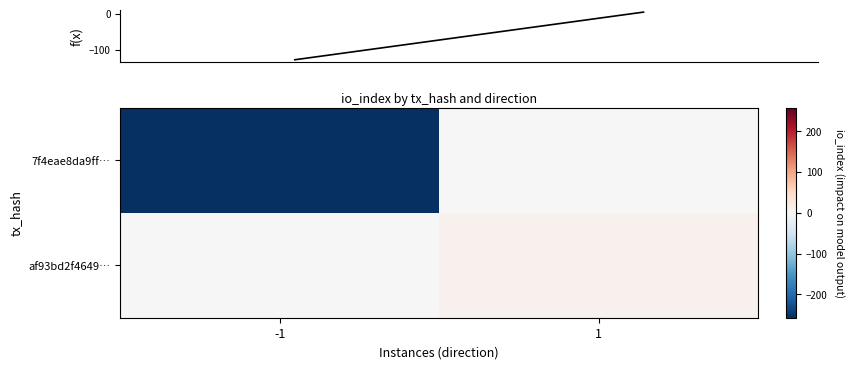

List the series in order of their peak value, lowest first.

7f4eae8da9ff…, af93bd2f4649…